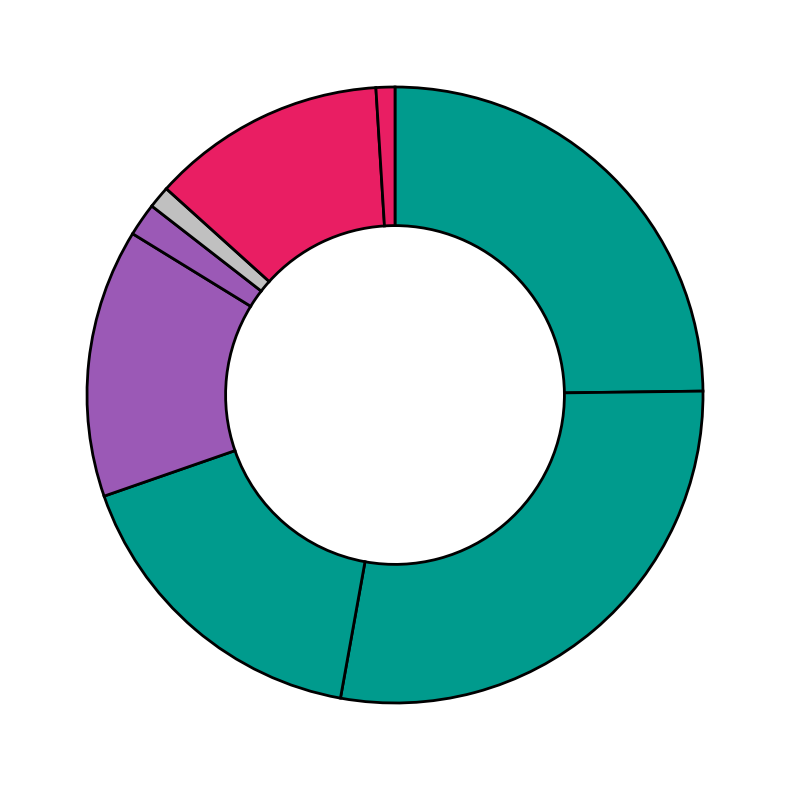

Is there a majority slice in this chart?

No